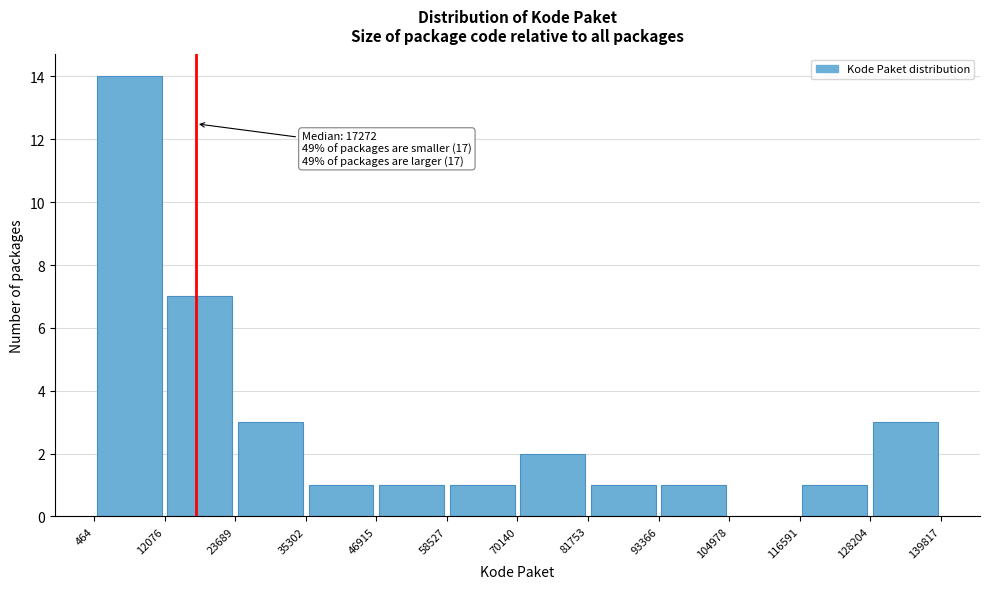

Which range on the x-axis has the tallest bar?

464 to 12076